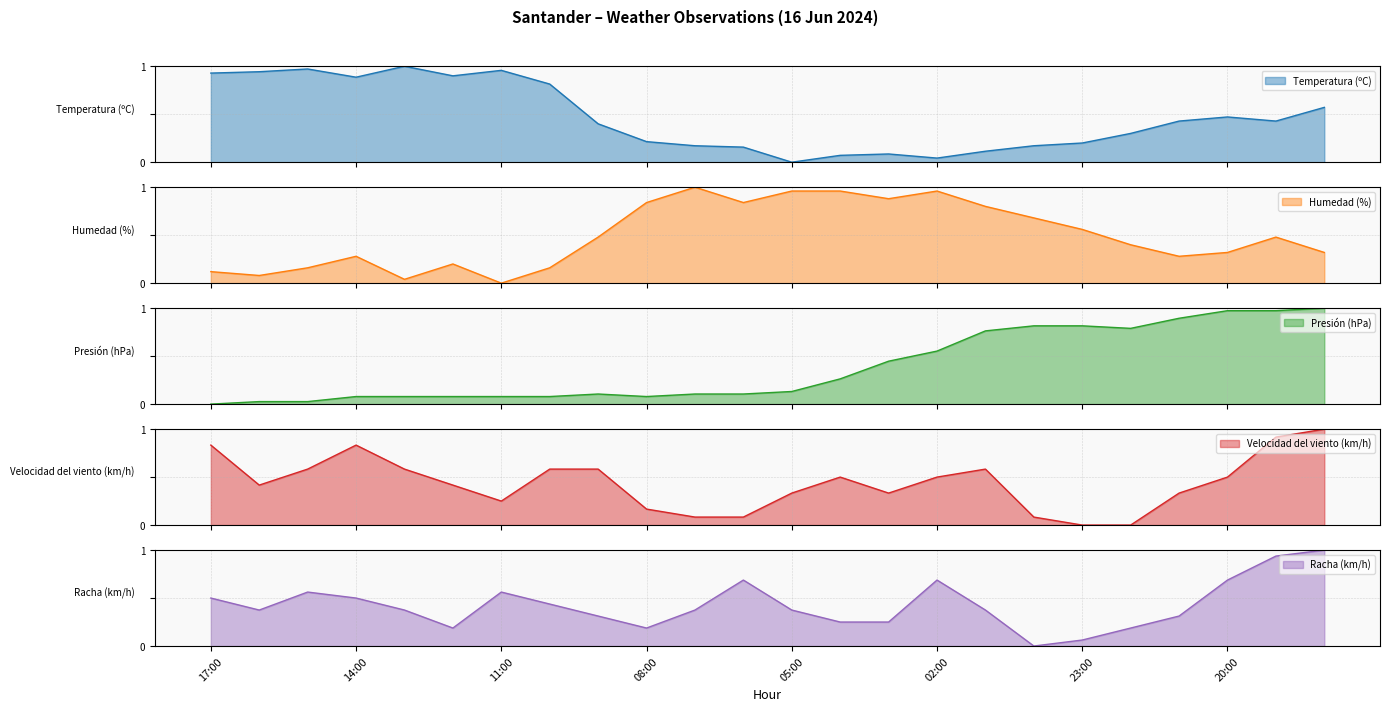

How many data points does each series have?

24